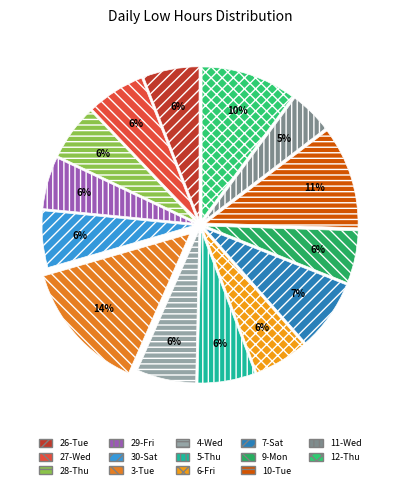

What percentage is the 4-Wed slice, to the nearest percent?

6%